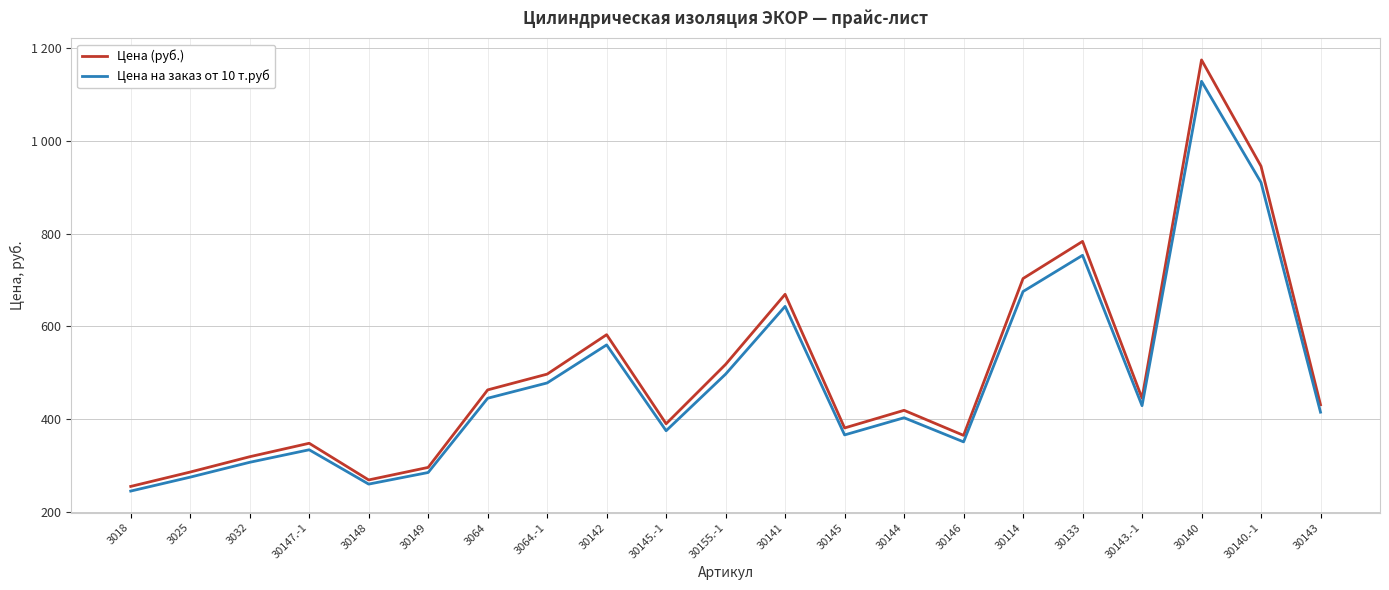

True or false: Цена (руб.) has a value of 344 at 3018.

False